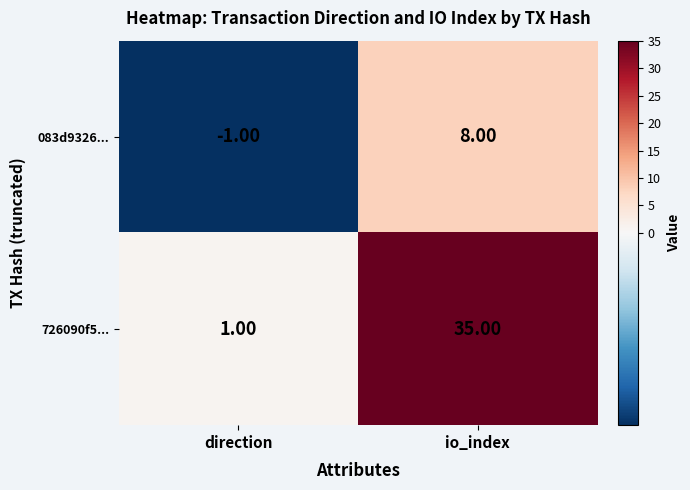

At which label is 083d9326... closest to 3?

direction